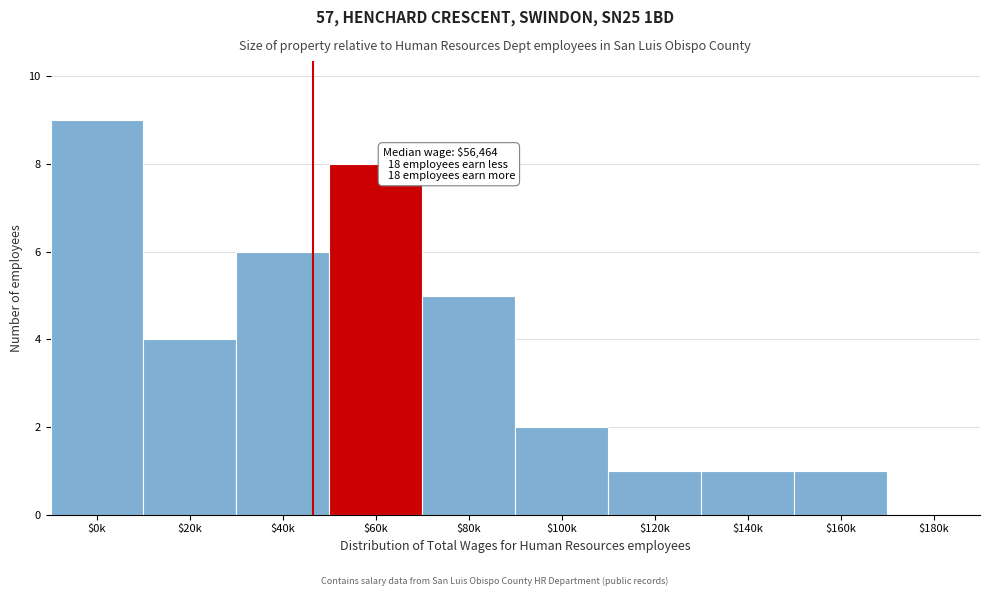

True or false: the data shows 0 at $160k.

False